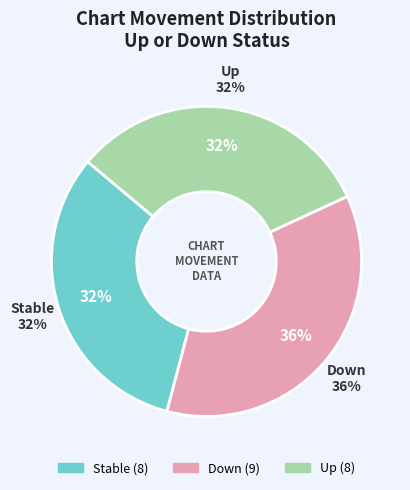

What is the change in value from down to up?

-1